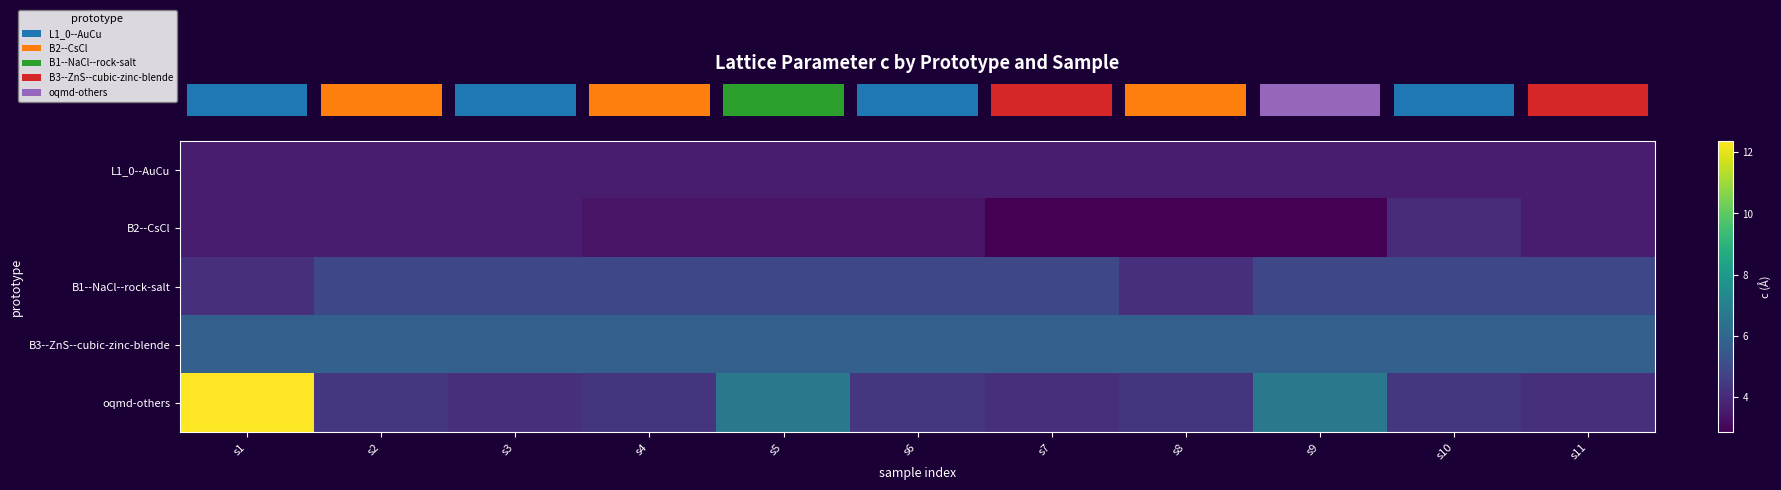

What is the total value across all series at s7?

21.3